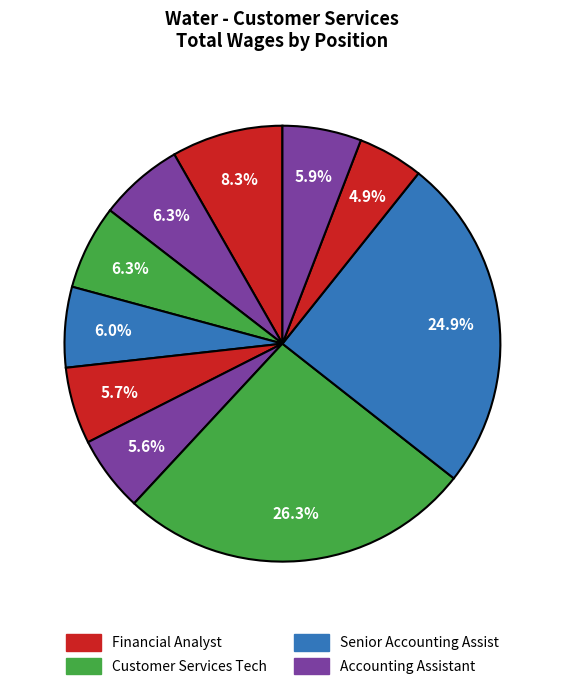

How many slices are in this pie chart?

10